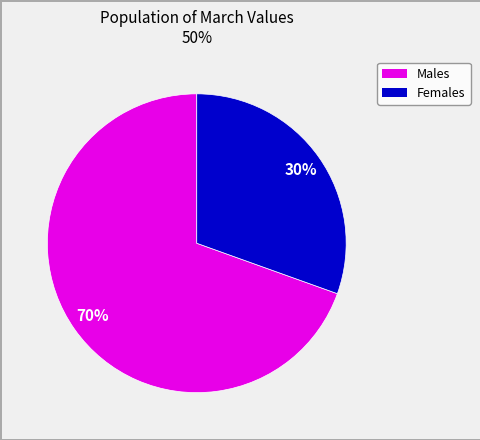

To the nearest percent, what is the average slice percentage?

50%